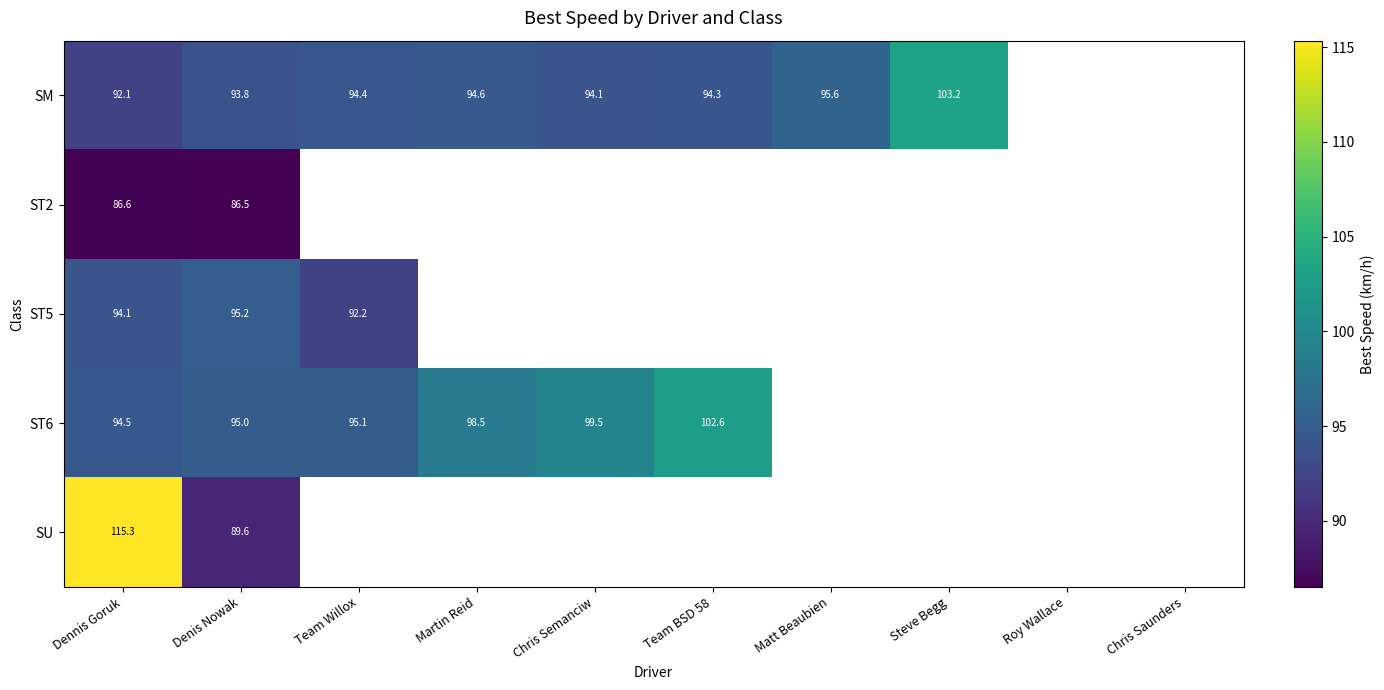

At which category is the sum across all series the highest?

Dennis Goruk